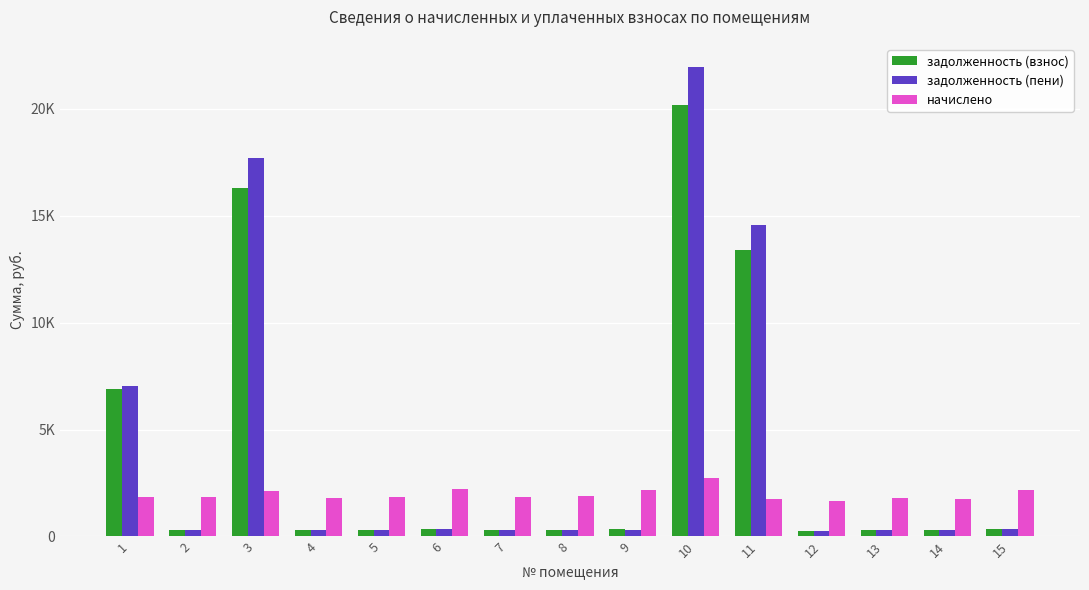

What are all the series names shown in the legend?

задолженность (взнос), задолженность (пени), начислено